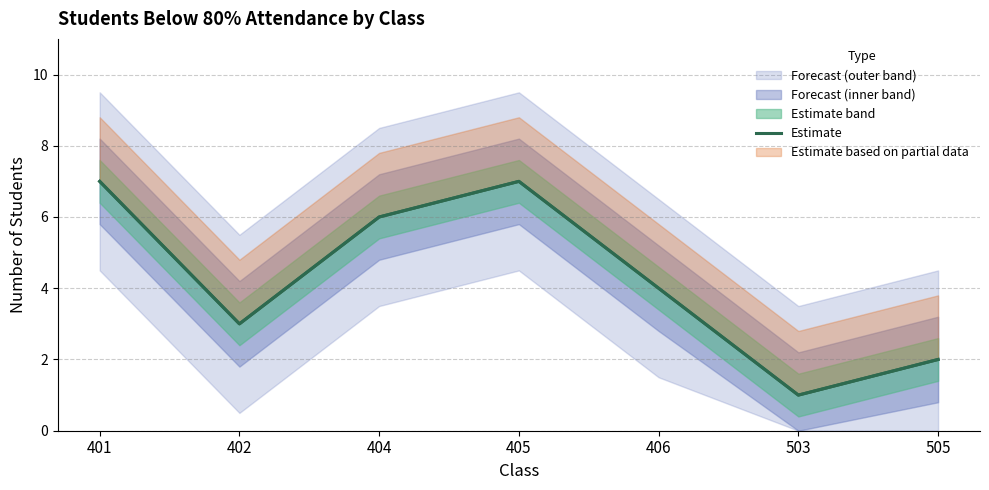

The value at 503 is 1. True or false?

True